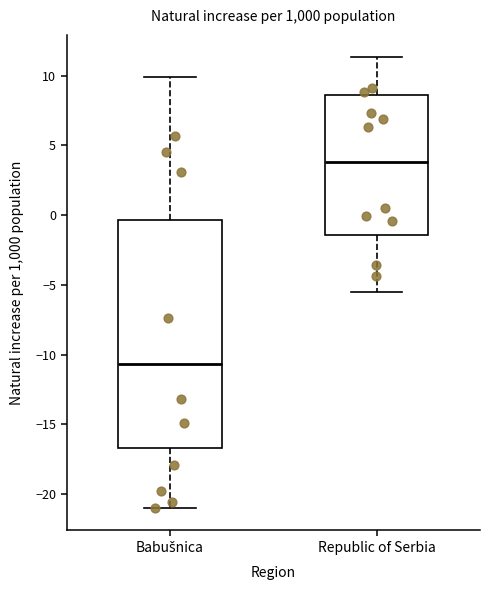

Reading left to right, transcribe this box plot: for each box, give where its median line is, the range the box spans, and where its two whiskers end, as read against the y-axis. The values are not printed on the chart, so give them approximately, as read against the axis.

Babušnica: median -10.5, box -16.5 to -0.5, whiskers -21.0 to 10.0
Republic of Serbia: median 4.0, box -1.5 to 8.5, whiskers -5.5 to 11.5